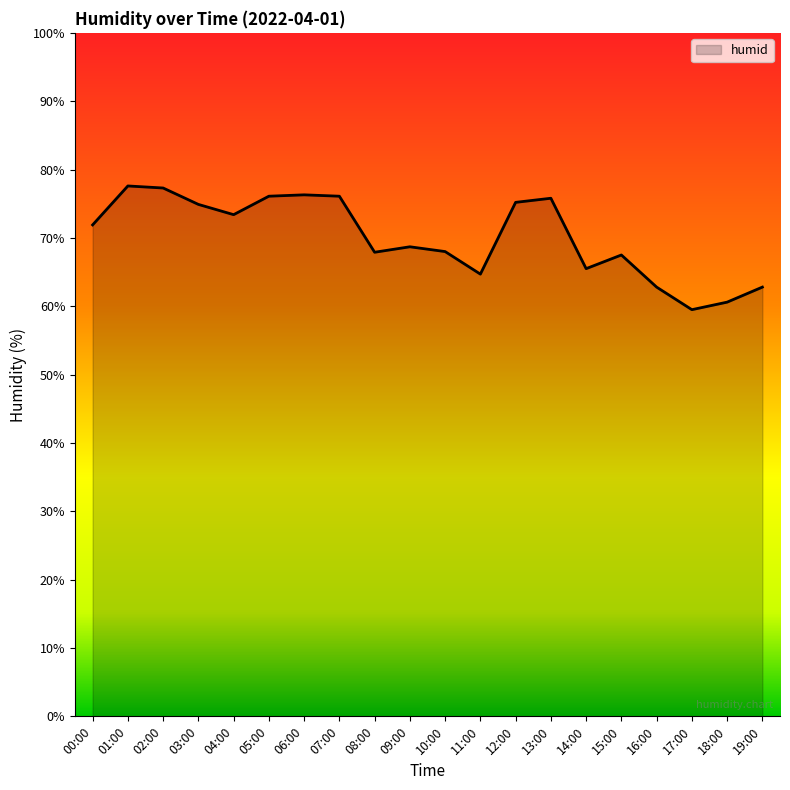

What is the difference between the maximum and minimum values?

18.1